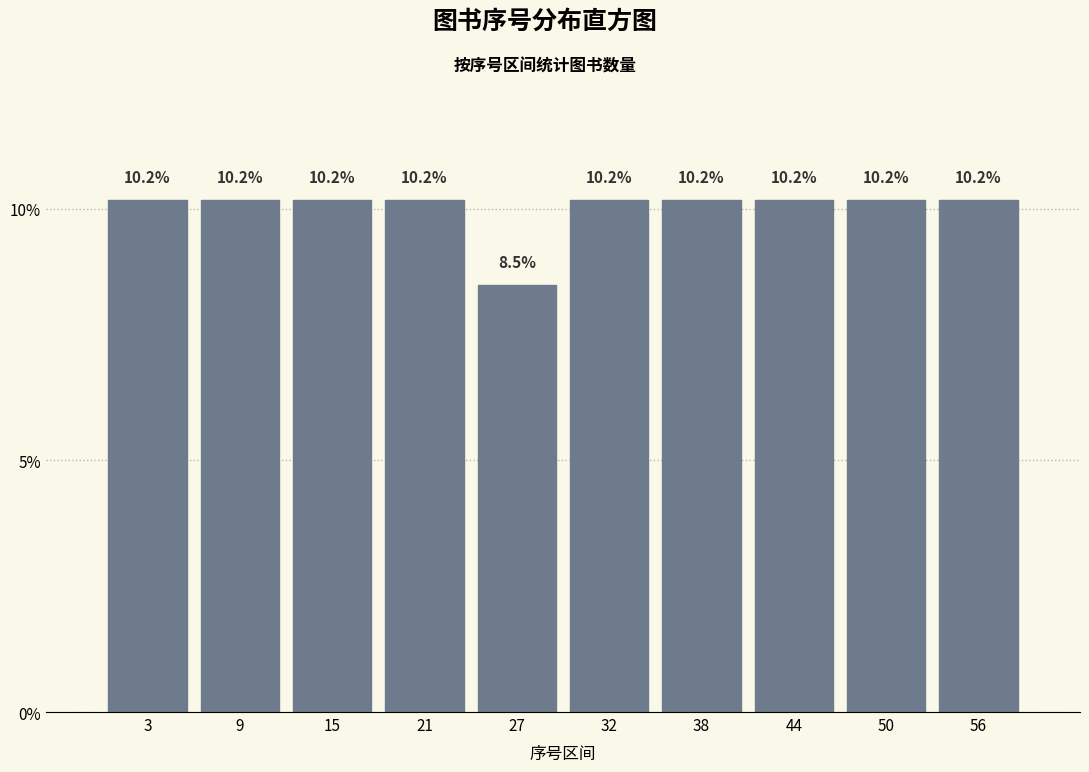

Reading left to right, extract all data points from this chart.

10.2	10.2	10.2	10.2	8.5	10.2	10.2	10.2	10.2	10.2